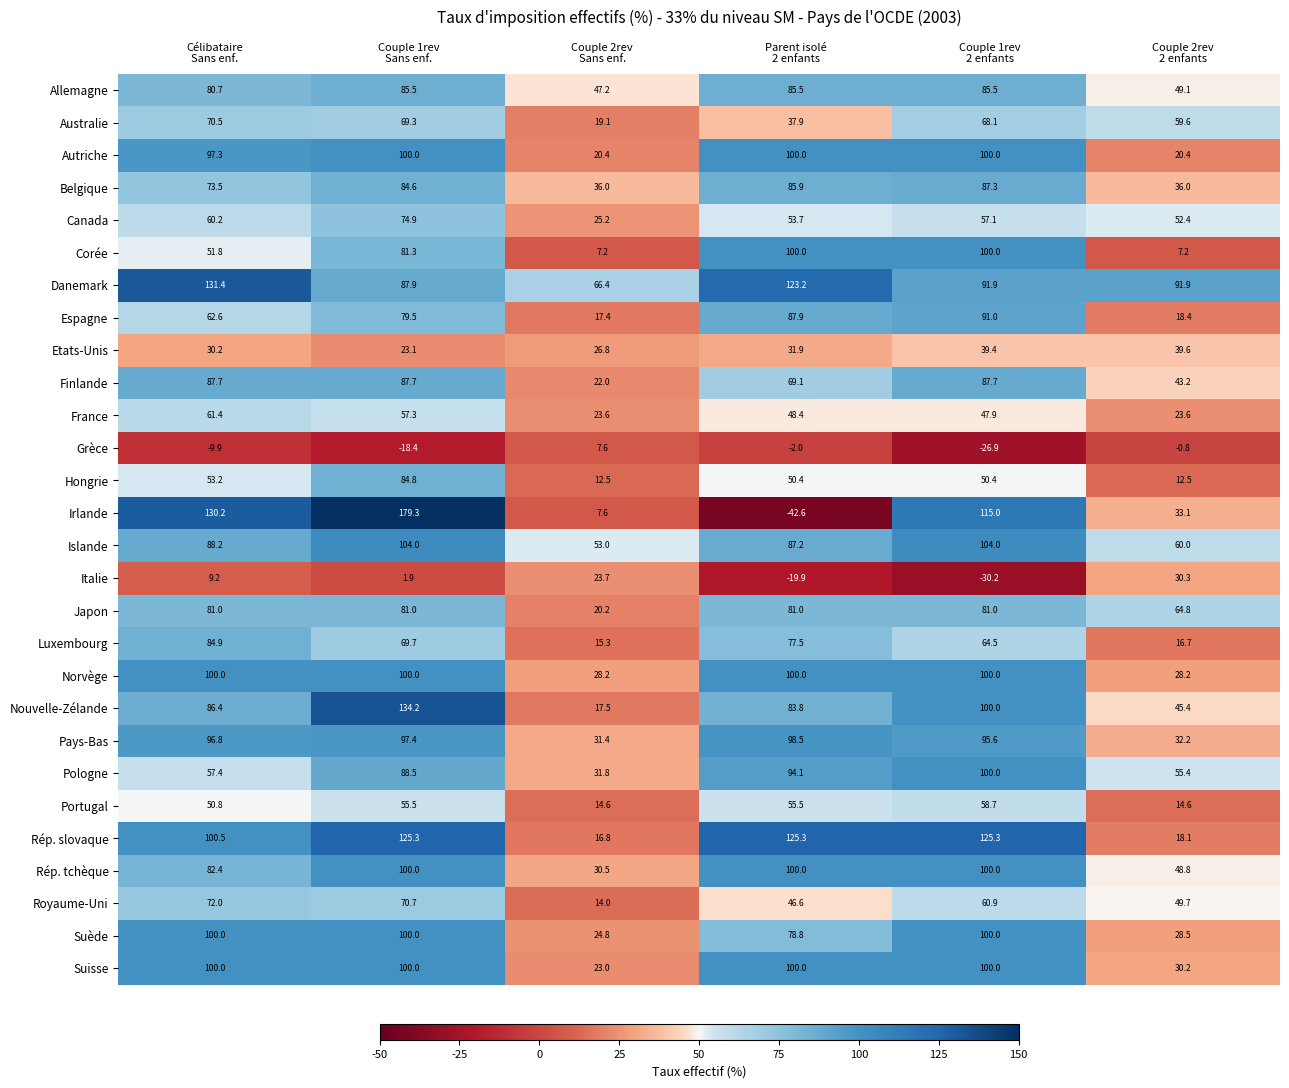

Which series has the largest range (max minus min)?

Irlande